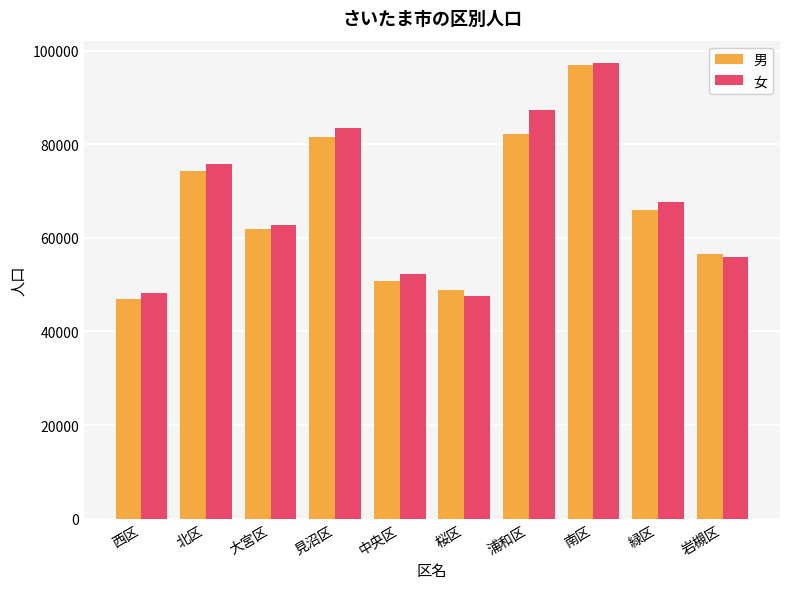

How many groups of bars are there?

10